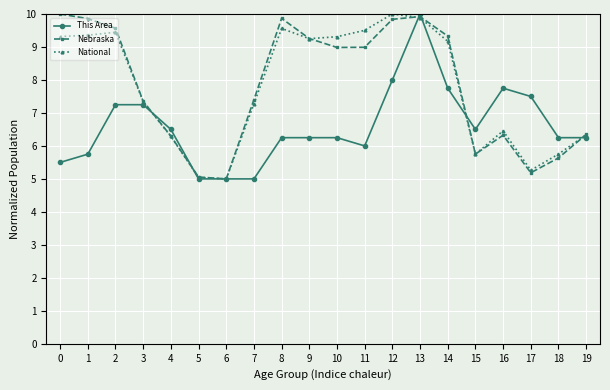

What is the greatest value displayed?

10.0